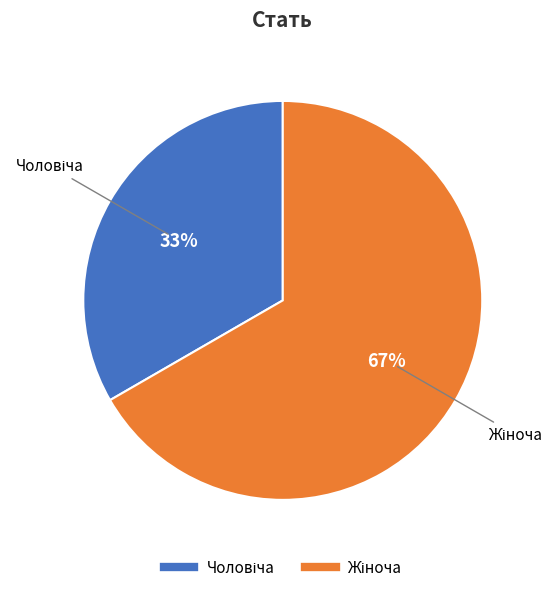

To the nearest percent, what is the average slice percentage?

50%